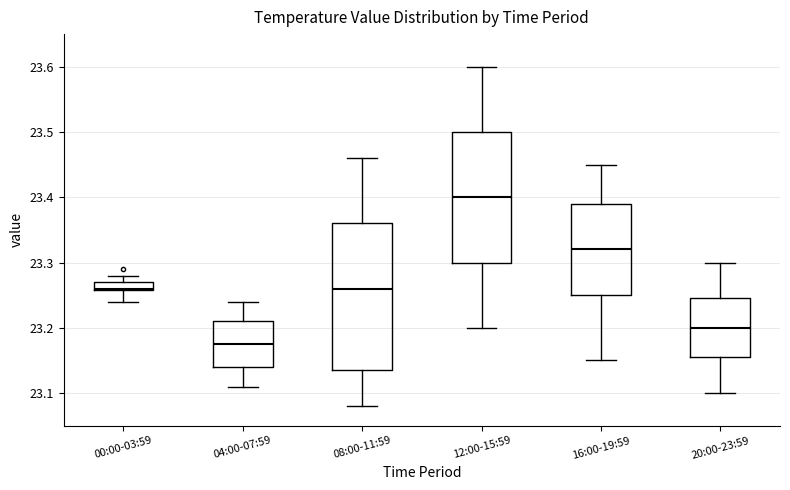

Which box has the lowest median line?

04:00-07:59